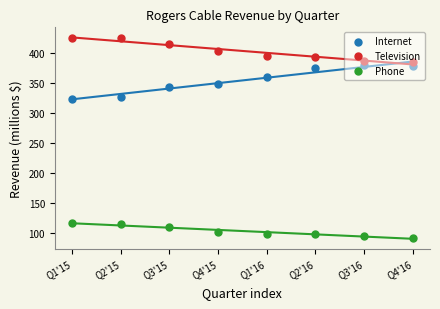

At which category is the sum across all series the highest?

Q1'15